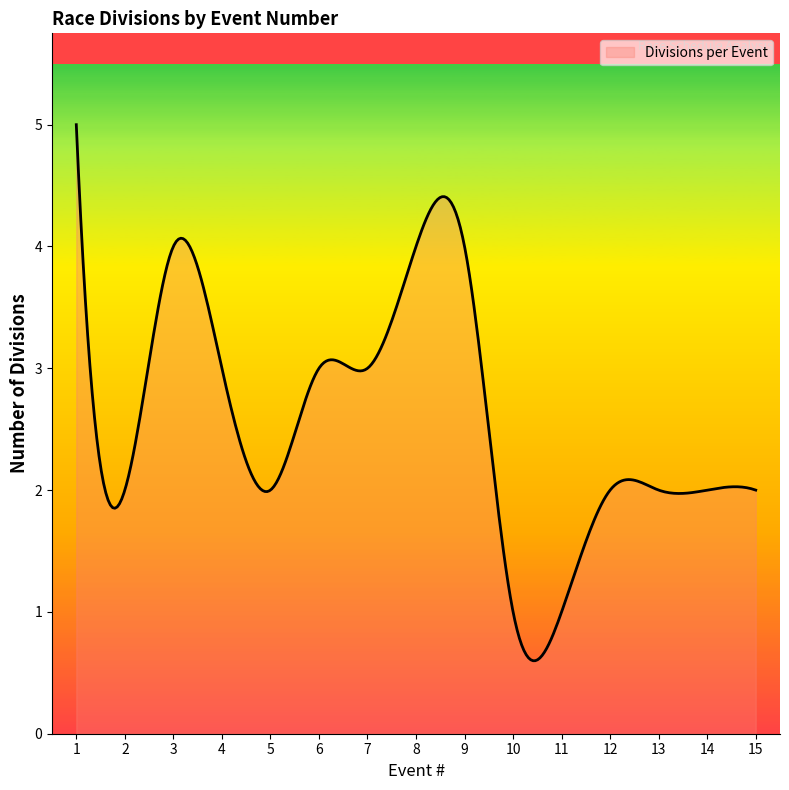

Rank the categories by value from highest to lowest.

1, 3, 8, 9, 4, 6, 7, 2, 5, 12, 13, 14, 15, 10, 11